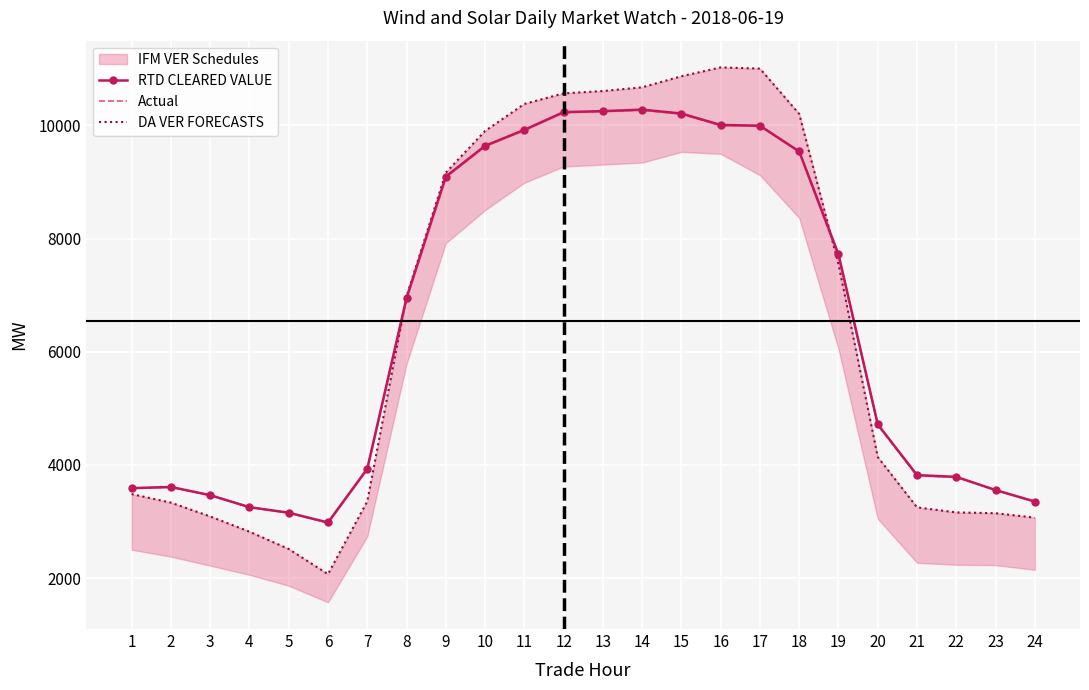

Reading right to left, extract all data points from this chart.

RTD CLEARED VALUE: 24=3352.6	23=3556.1	22=3788.5	21=3820.3	20=4716.9	19=7720.5	18=9539.7	17=9995.4	16=10008.2	15=10210.5	14=10279.3	13=10253.1	12=10235.3	11=9922.2	10=9639.8	9=9095.7	8=6951.2	7=3931.9	6=2983.0	5=3155.0	4=3253.7	3=3465.7	2=3610.3	1=3589.5
Actual: 24=3352.6	23=3555.6	22=3787.9	21=3806.0	20=4702.2	19=7681.9	18=9531.4	17=9988.1	16=10000.3	15=10201.8	14=10270.5	13=10244.8	12=10227.5	11=9915.4	10=9632.0	9=9085.6	8=6937.2	7=3932.2	6=2976.2	5=3154.3	4=3253.4	3=3464.7	2=3609.5	1=3590.1
DA VER FORECASTS: 24=3068.3	23=3146.9	22=3160.4	21=3249.8	20=4139.7	19=7545.9	18=10203.3	17=11004.3	16=11025.4	15=10869.2	14=10673.7	13=10607.8	12=10566.6	11=10379.8	10=9901.8	9=9165.5	8=6979.1	7=3356.7	6=2069.3	5=2514.2	4=2820.3	3=3089.5	2=3333.9	1=3484.8